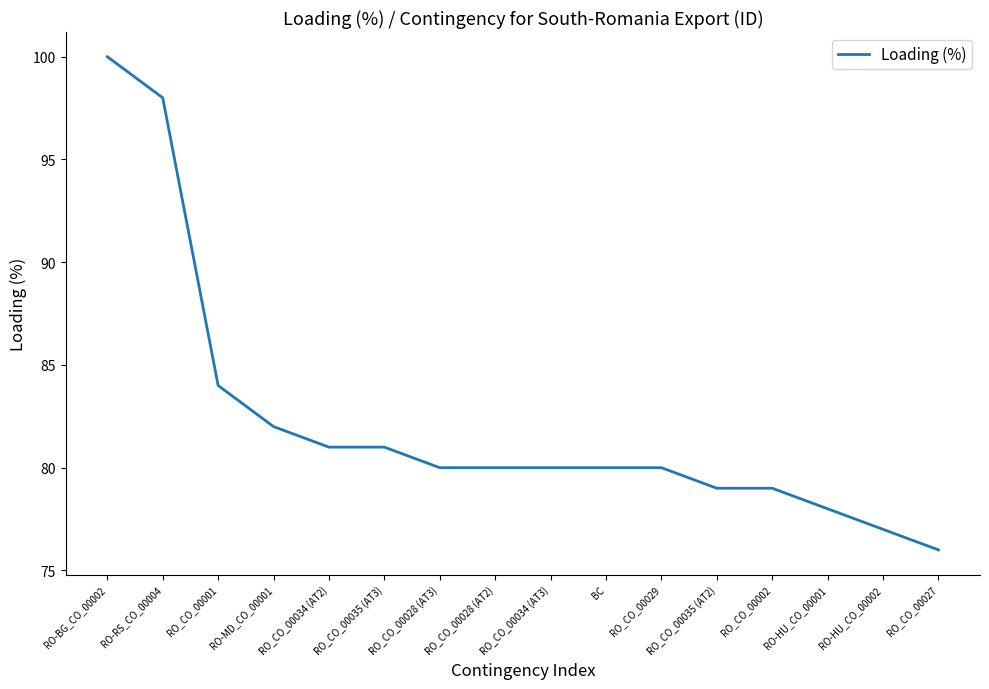

Between RO_CO_00027 and RO_CO_00028 (AT2), which is larger?

RO_CO_00028 (AT2)